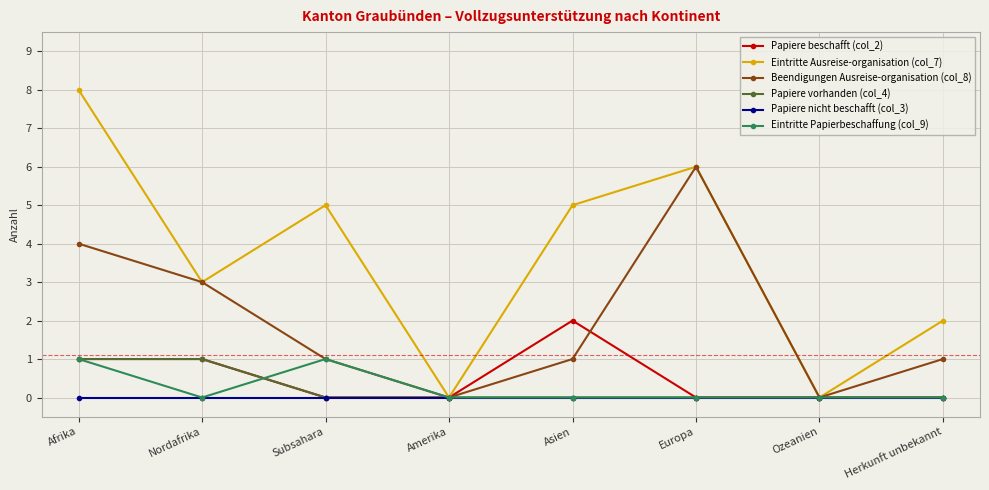

What is the label of the 6th point from the left?

Europa